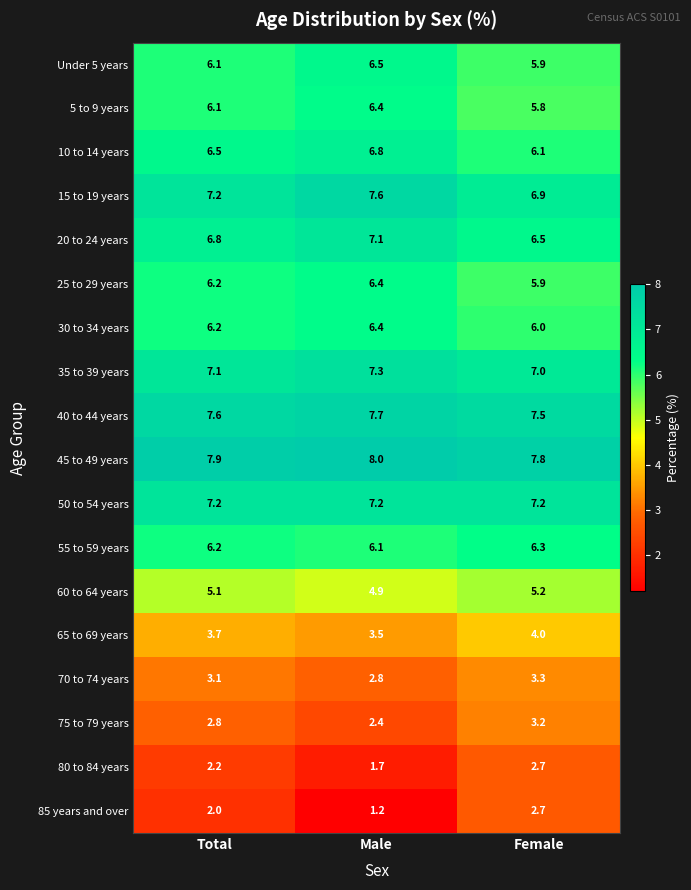

What is the greatest value displayed?

8.0